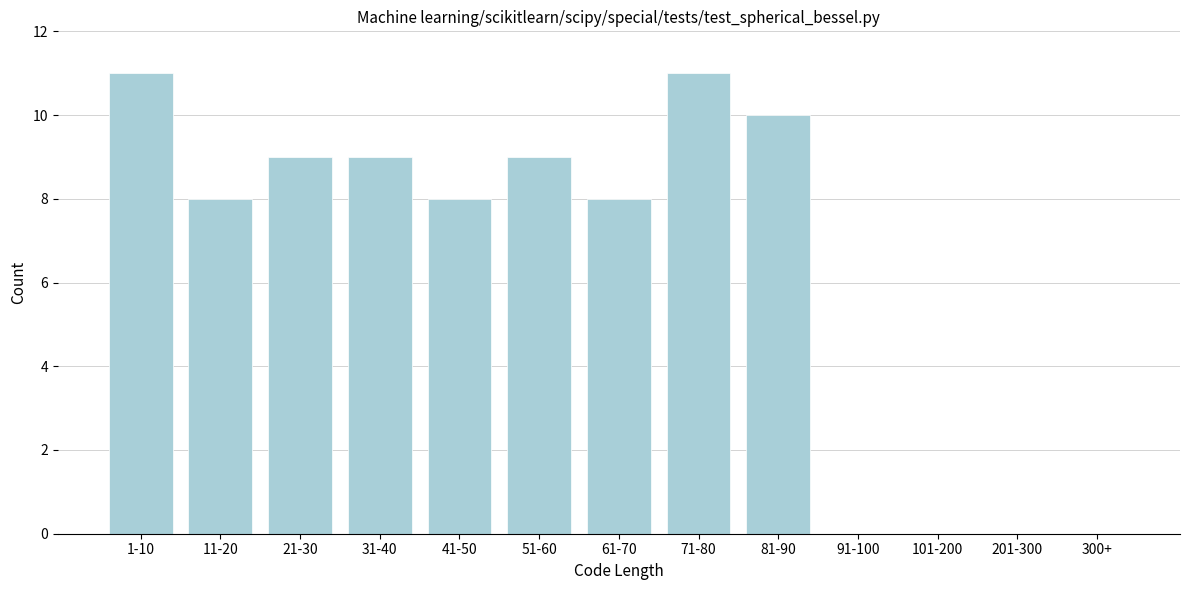

Reading left to right, transcribe all the data shown in this chart.

1-10=11	11-20=8	21-30=9	31-40=9	41-50=8	51-60=9	61-70=8	71-80=11	81-90=10	91-100=0	101-200=0	201-300=0	300+=0